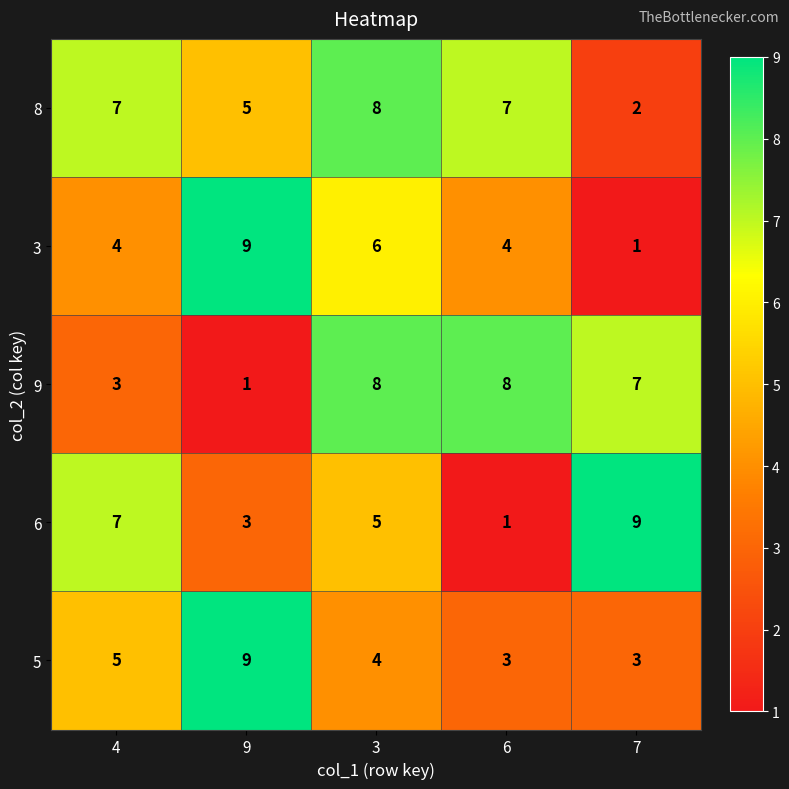

What value does the 6 series have at 9?

3